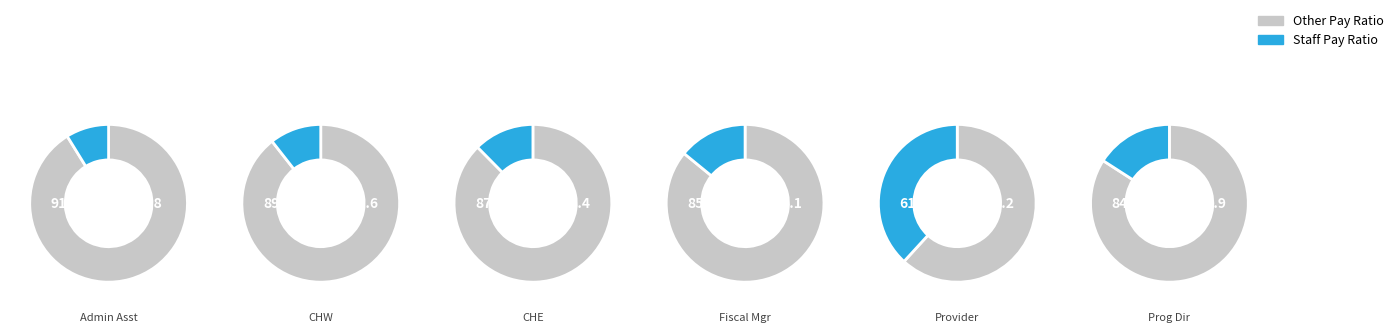

Which category has the smallest portion of the pie?

Administrative Assistant